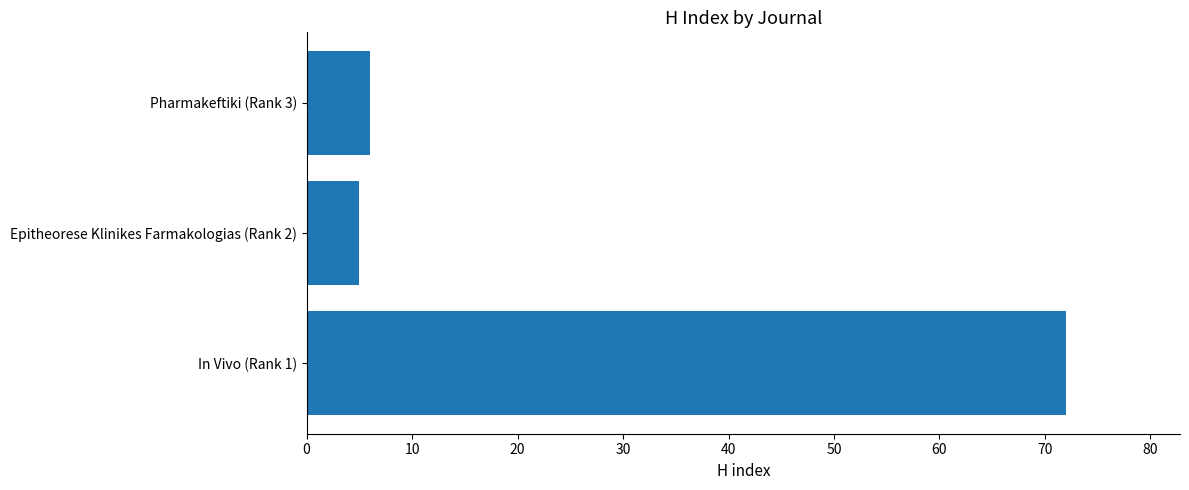

What is the difference between the maximum and minimum values?

67